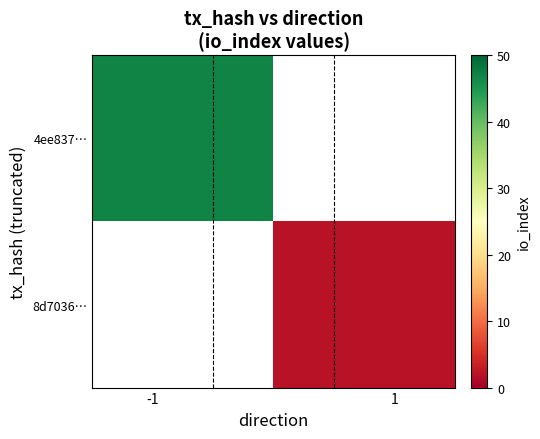

What is the lowest value of the 4ee837… series?

47.0